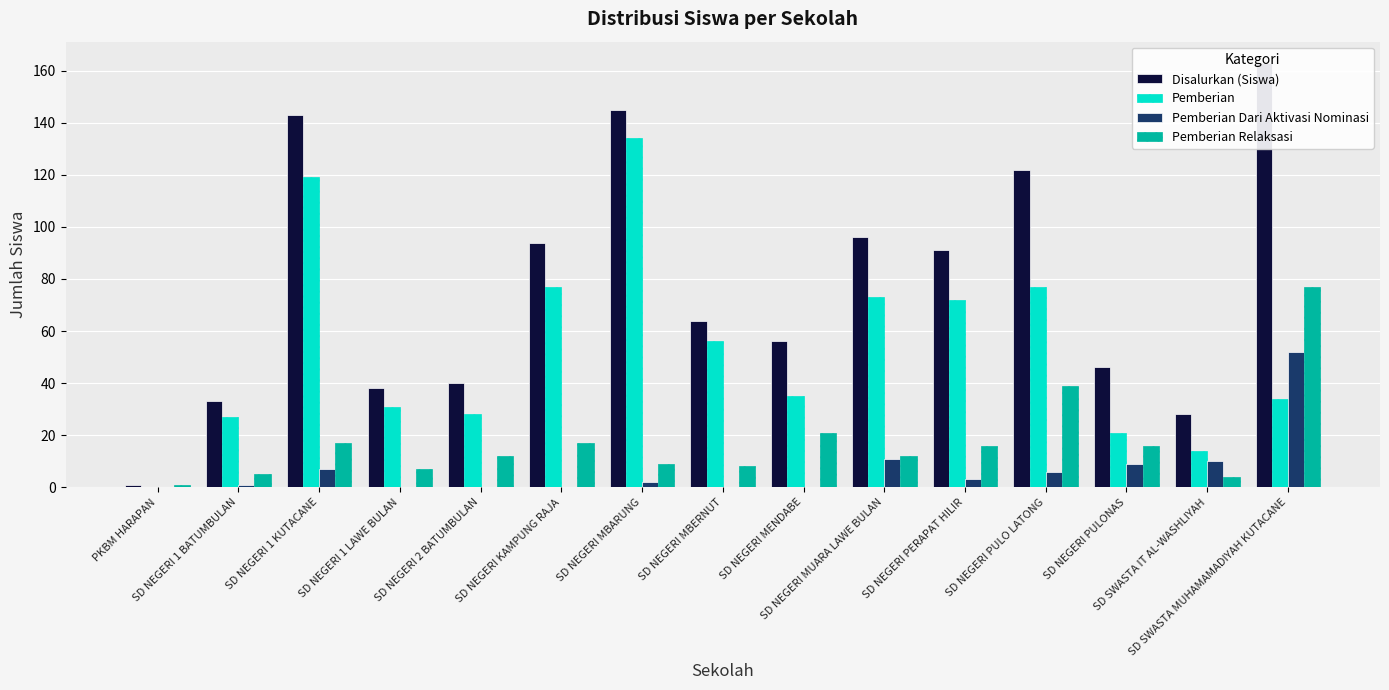

The value of Pemberian Relaksasi at SD NEGERI PULONAS is 16. True or false?

True